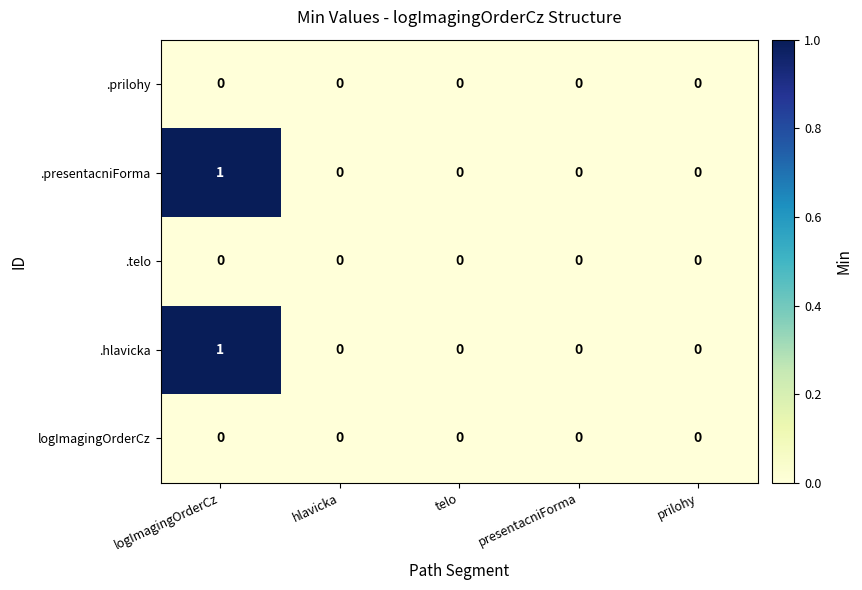

Which label corresponds to the largest value in the chart?

logImagingOrderCz